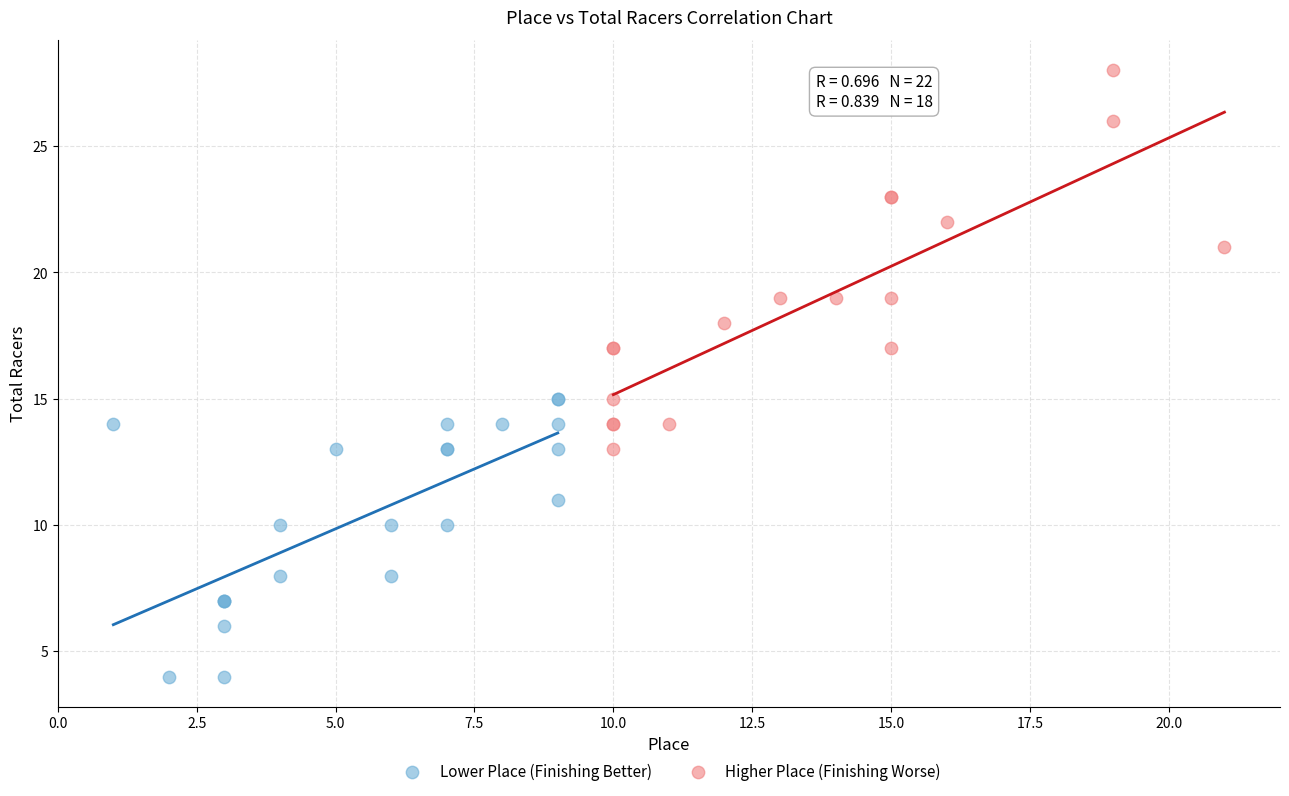

Which series reaches the maximum Y coordinate?

Higher Place (Finishing Worse)